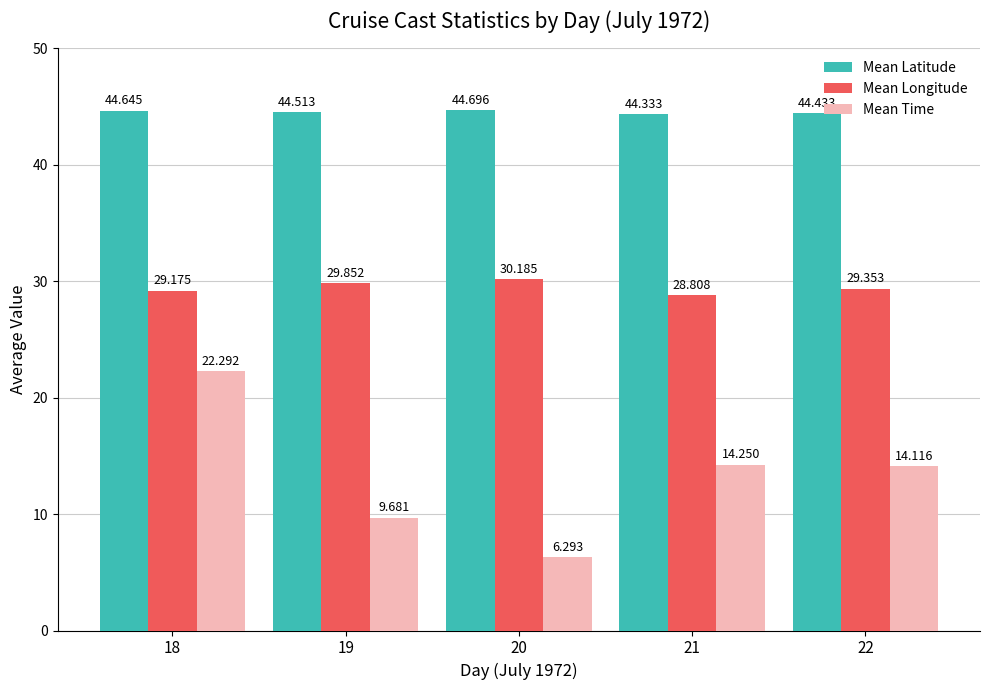

Which series has the largest range (max minus min)?

Mean Time